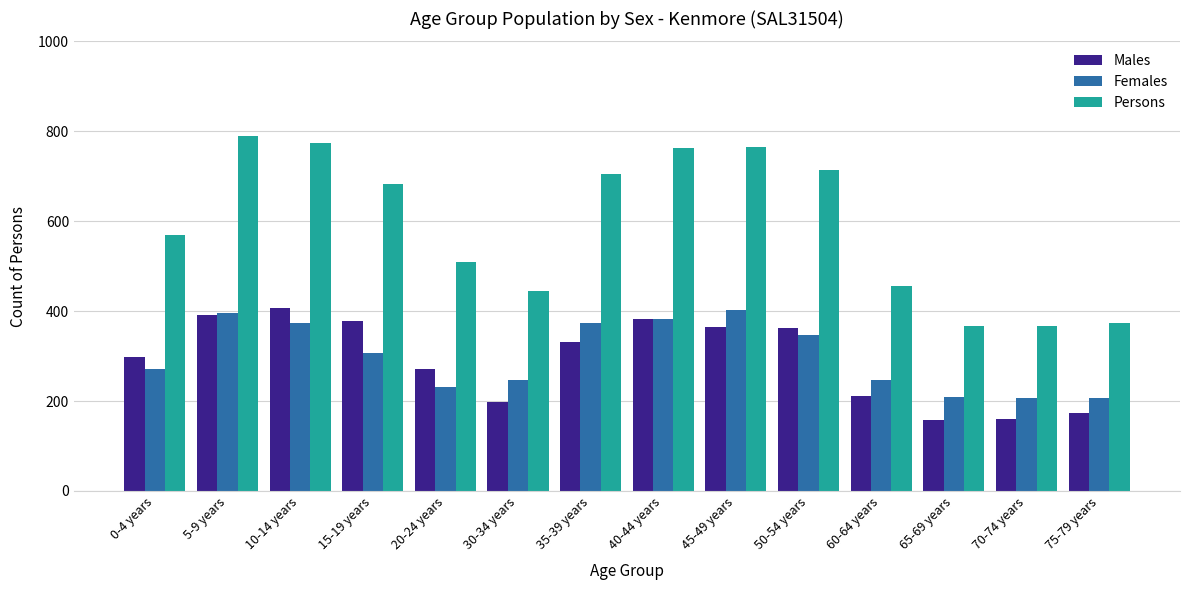

What is the average value of the Males series?

292